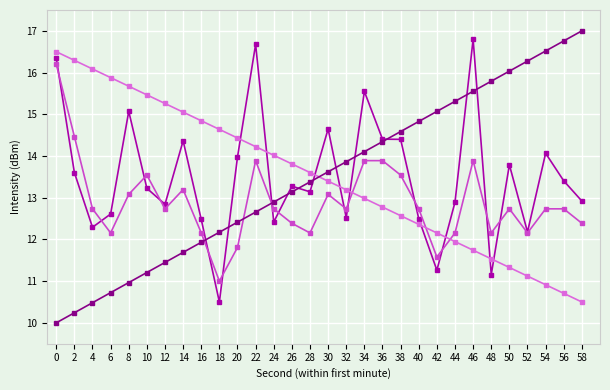

What is the difference between the highest and lowest values at 10?

4.3